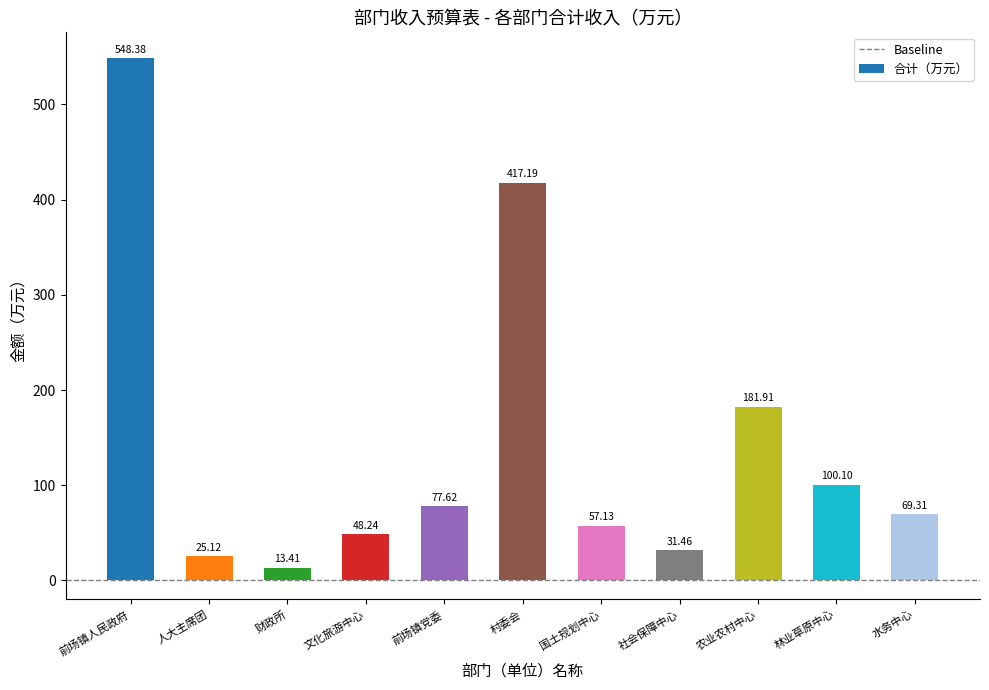

What is the maximum value shown in the chart?

548.4